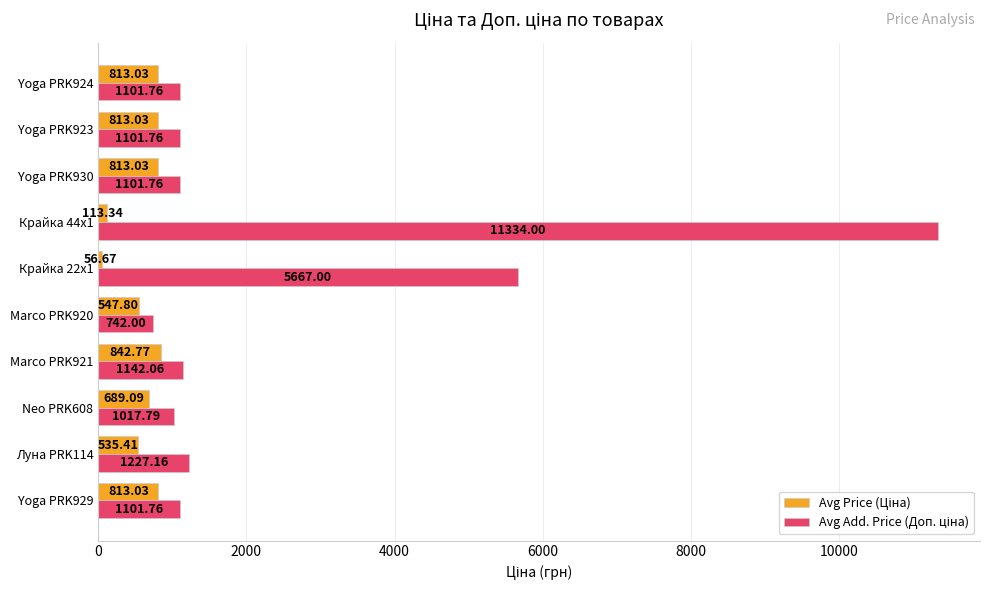

What is the spread (max minus min) of values at Yoga PRK924?

288.7